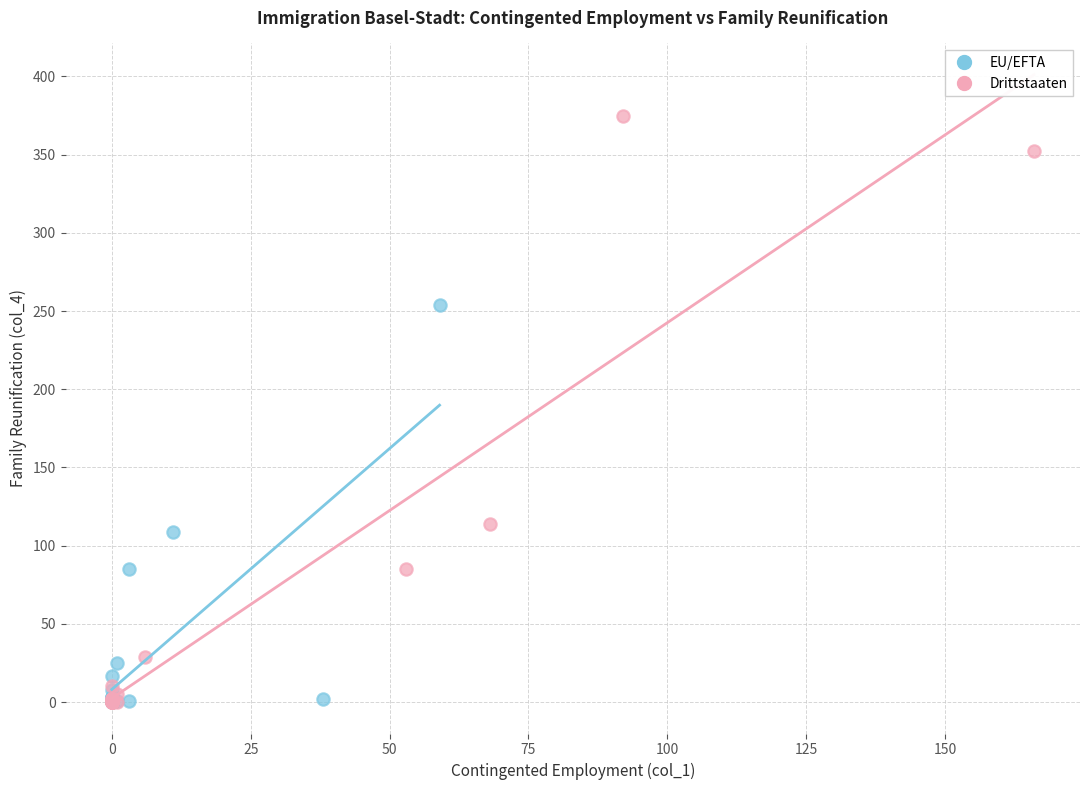

Which series reaches the maximum Y coordinate?

Drittstaaten